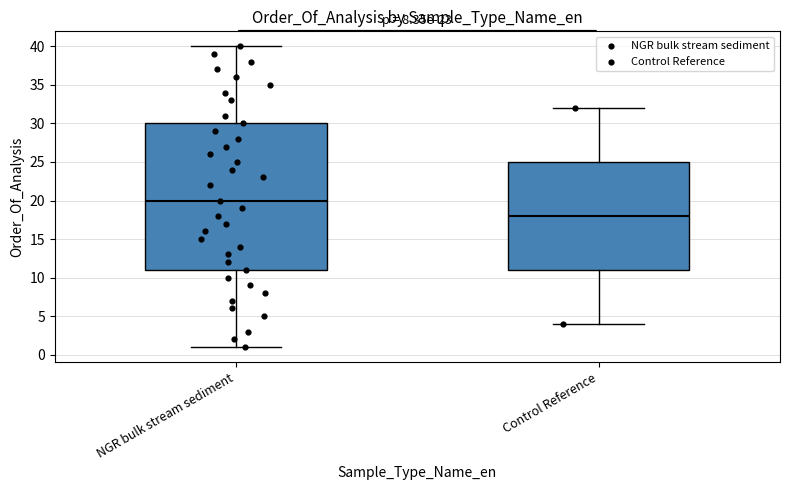

Reading left to right, transcribe this box plot: for each box, give where its median line is, the range the box spans, and where its two whiskers end, as read against the y-axis. The values are not printed on the chart, so give them approximately, as read against the axis.

NGR bulk stream sediment: median 20, box 11 to 30, whiskers 1 to 40
Control Reference: median 18, box 11 to 25, whiskers 4 to 32